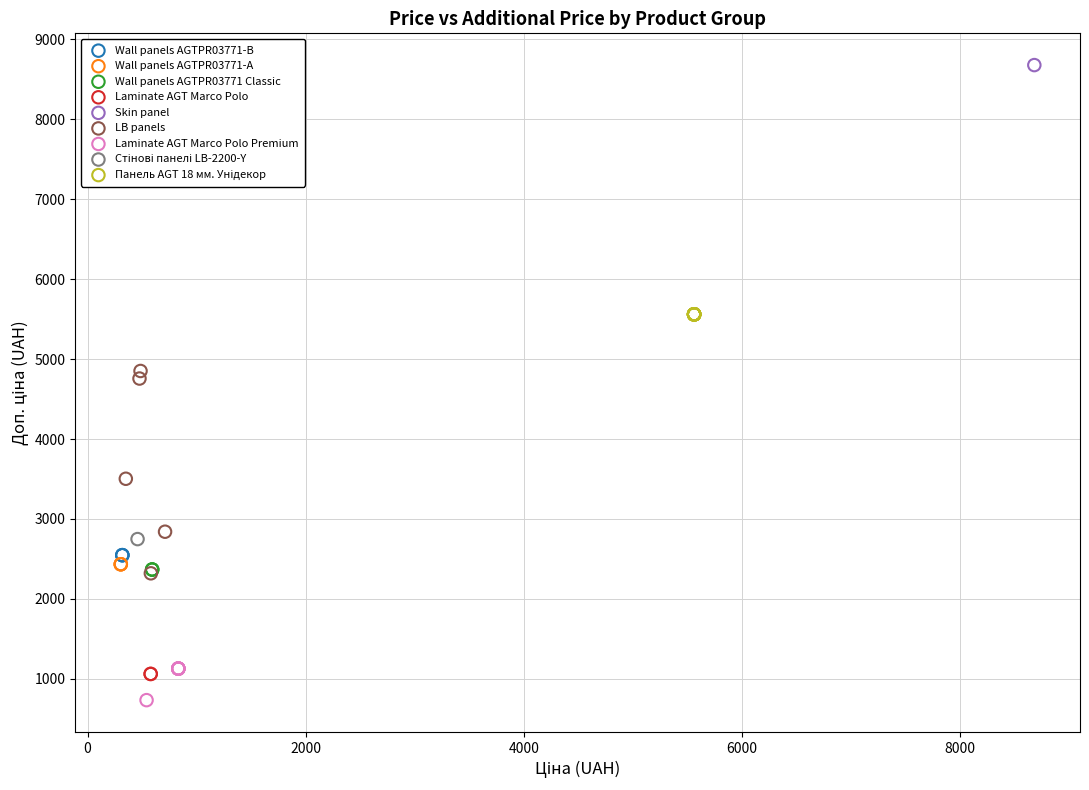

Which series contains the lowest Y value?

Laminate AGT Marco Polo Premium